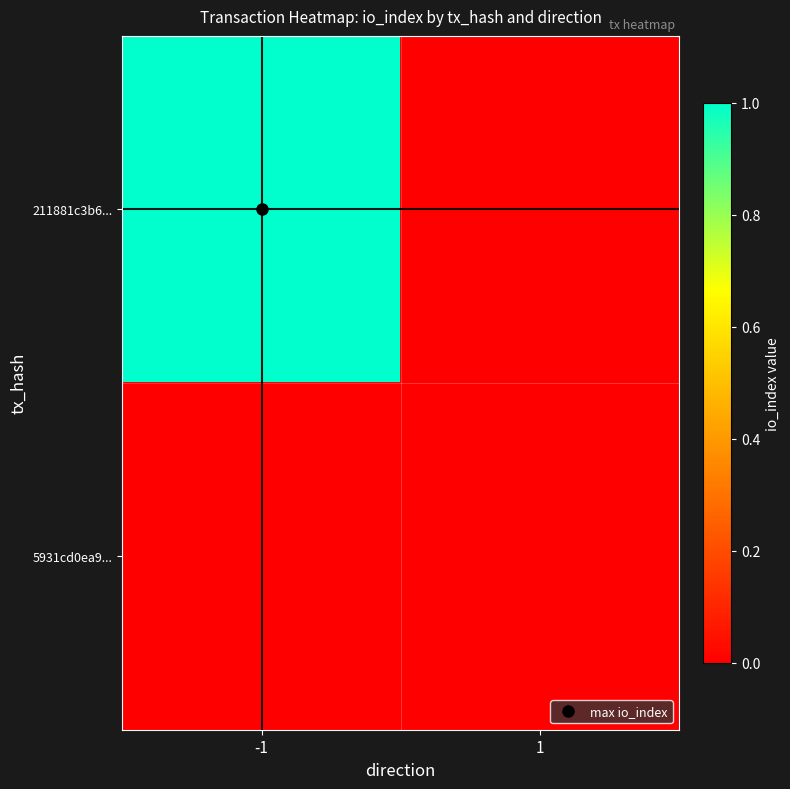

Which series changed the most between -1 and 1?

211881c3b6...